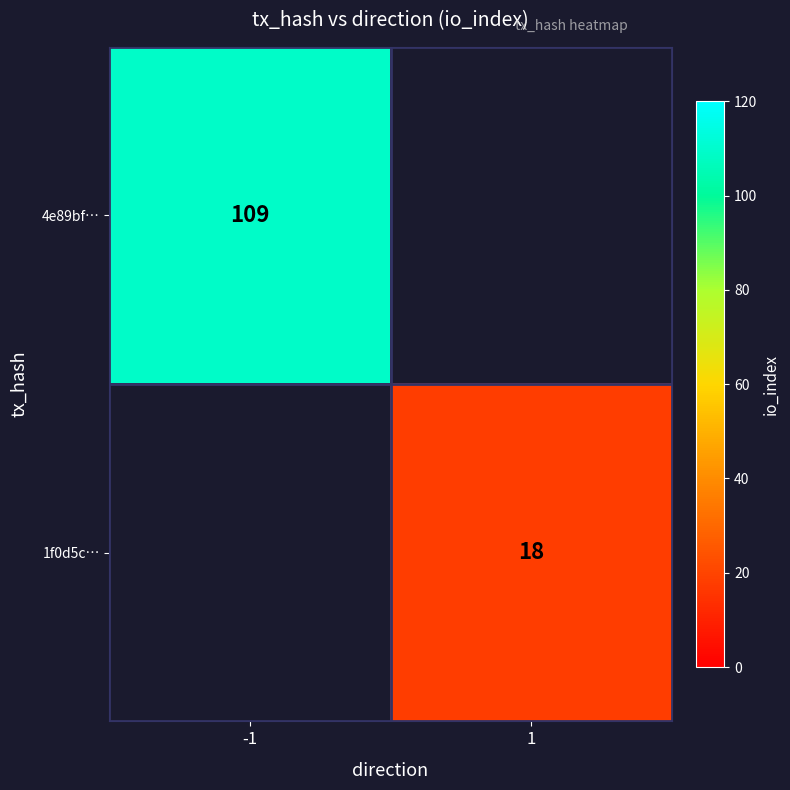

At how many categories does at least one series exceed 94?

1